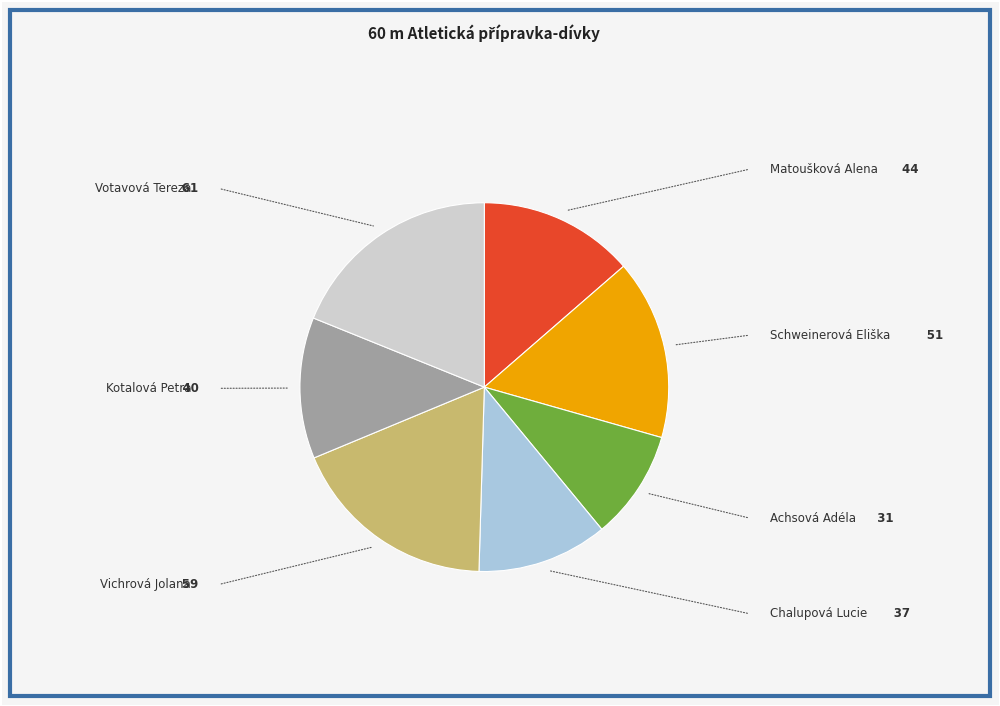

Is there a majority slice in this chart?

No